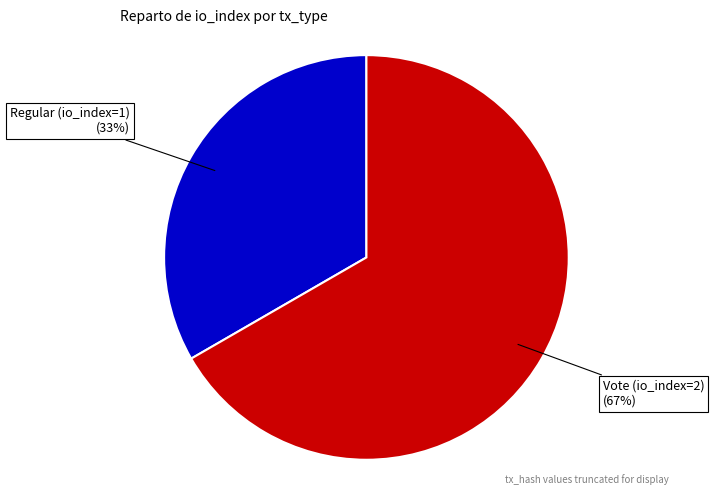

To the nearest percent, what is the average slice percentage?

50%